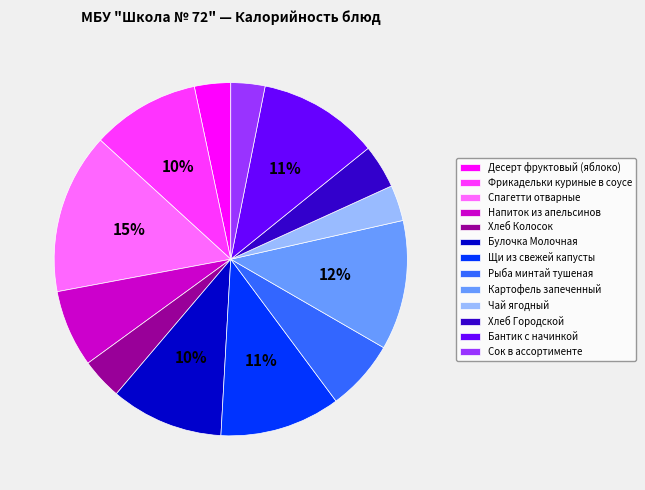

True or false: Фрикадельки куриные в соусе accounts for 19% of the total.

False